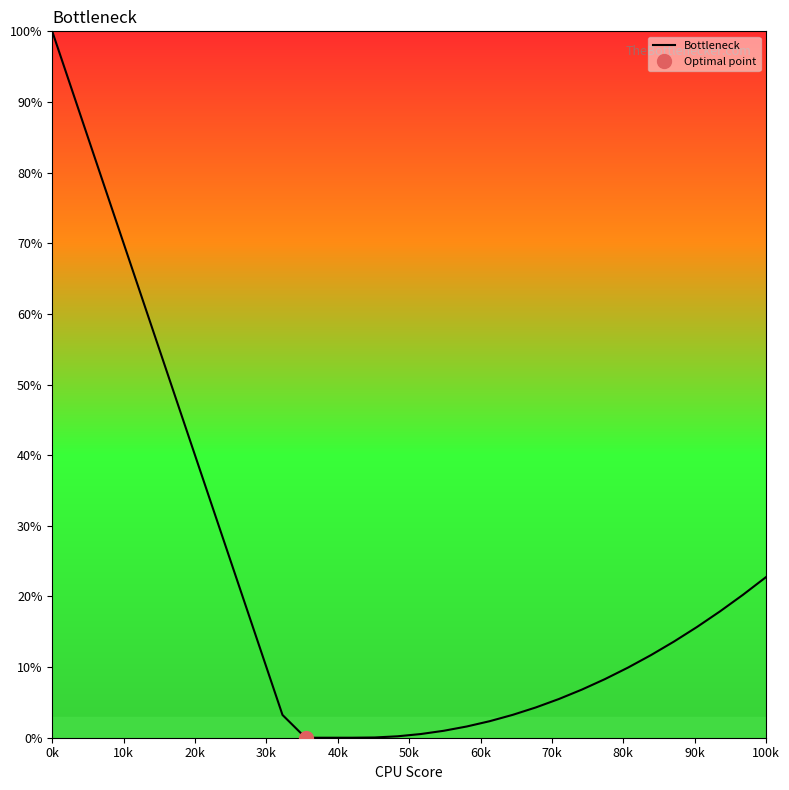

True or false: the data shows 1.1 at 19.

False